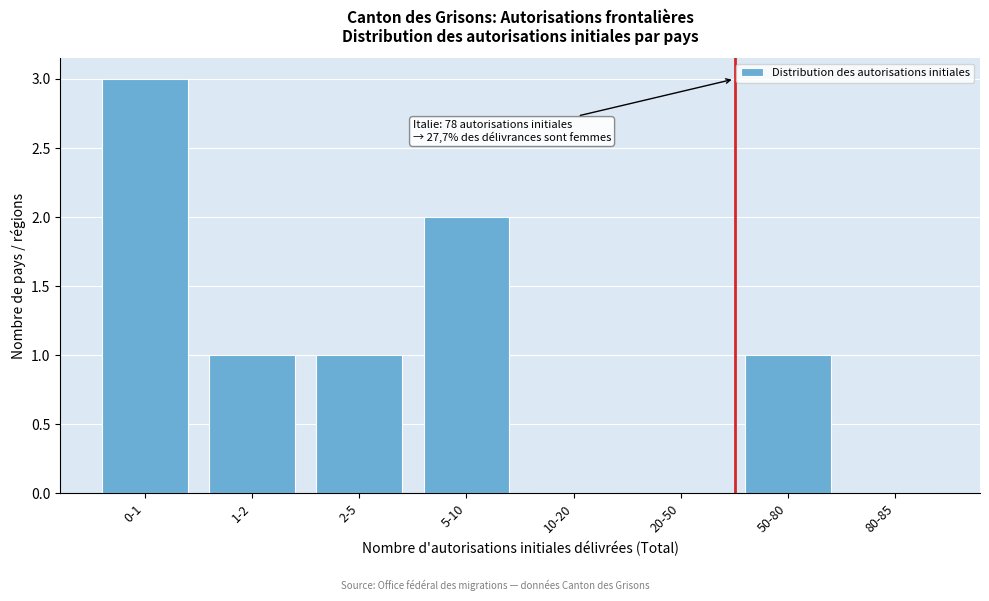

Reading left to right, list all the values displayed in this chart.

0-1=3	1-2=1	2-5=1	5-10=2	10-20=0	20-50=0	50-80=1	80-85=0